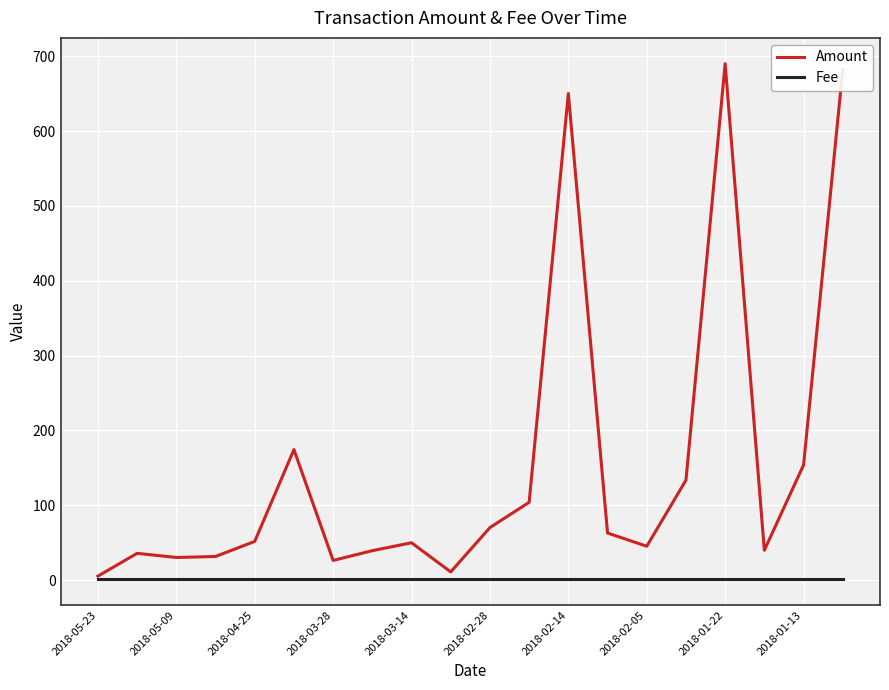

Which series has the largest total across all categories?

Amount